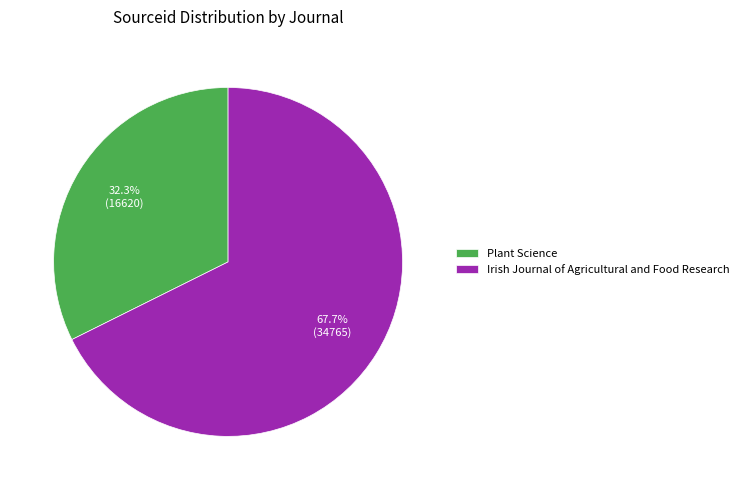

How many segments does this pie chart have?

2